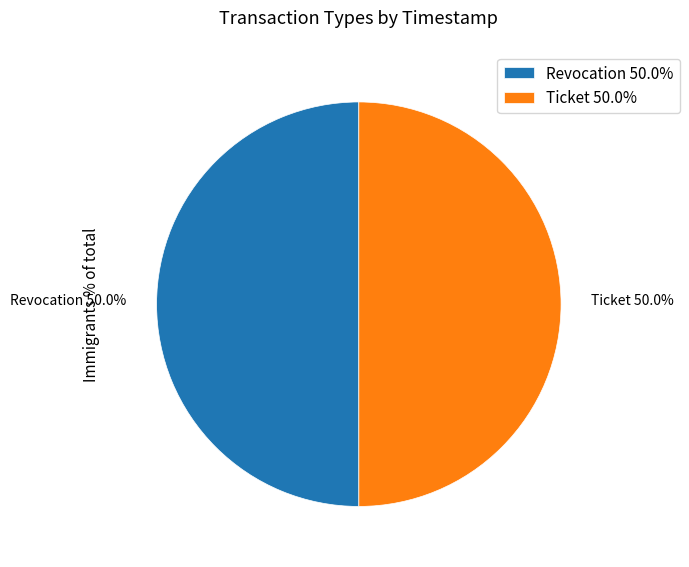

Is the sum of Ticket and Revocation greater than half?

Yes